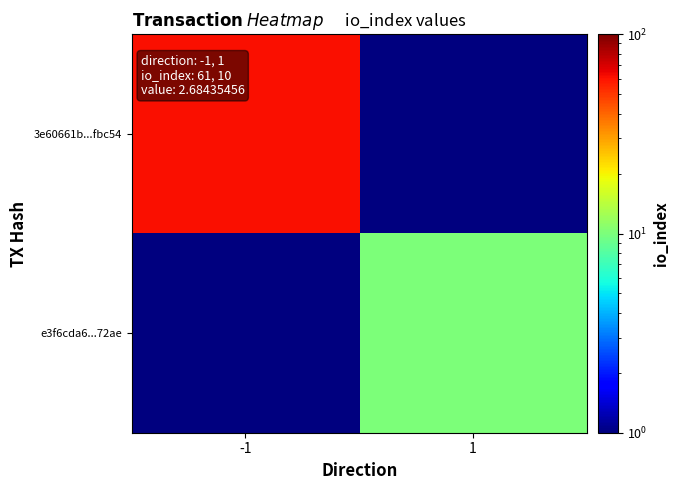

Between -1 and 1, which is larger?

-1